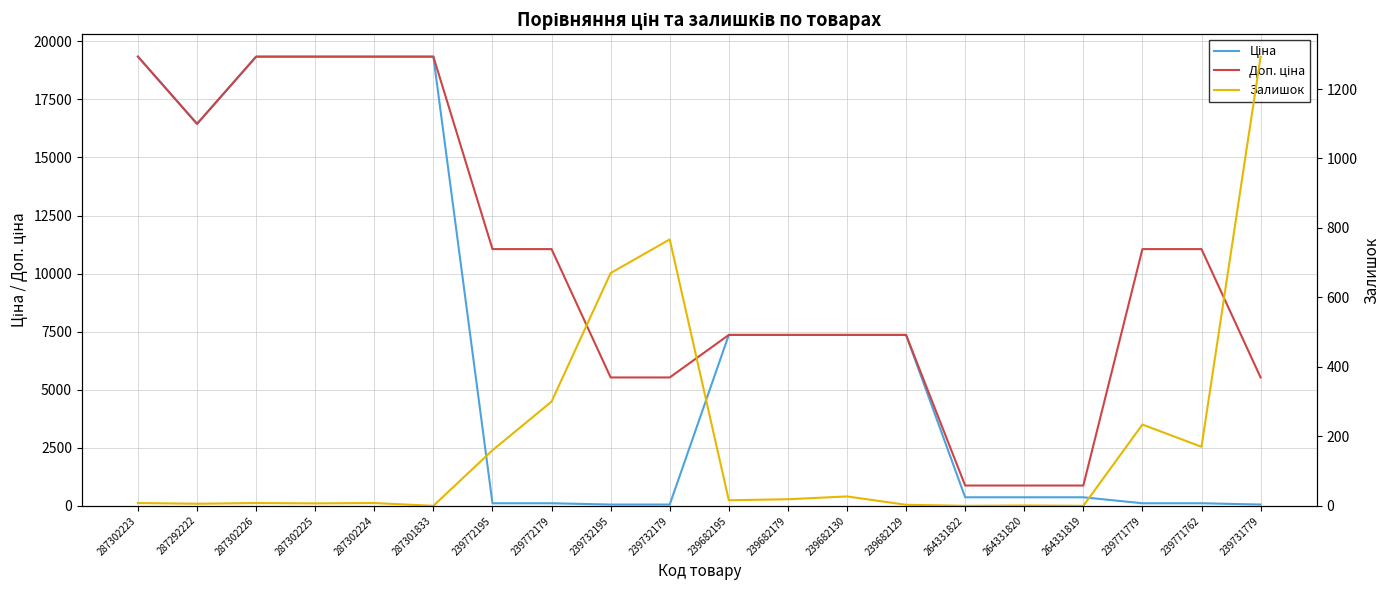

How many lines are shown in the chart?

3